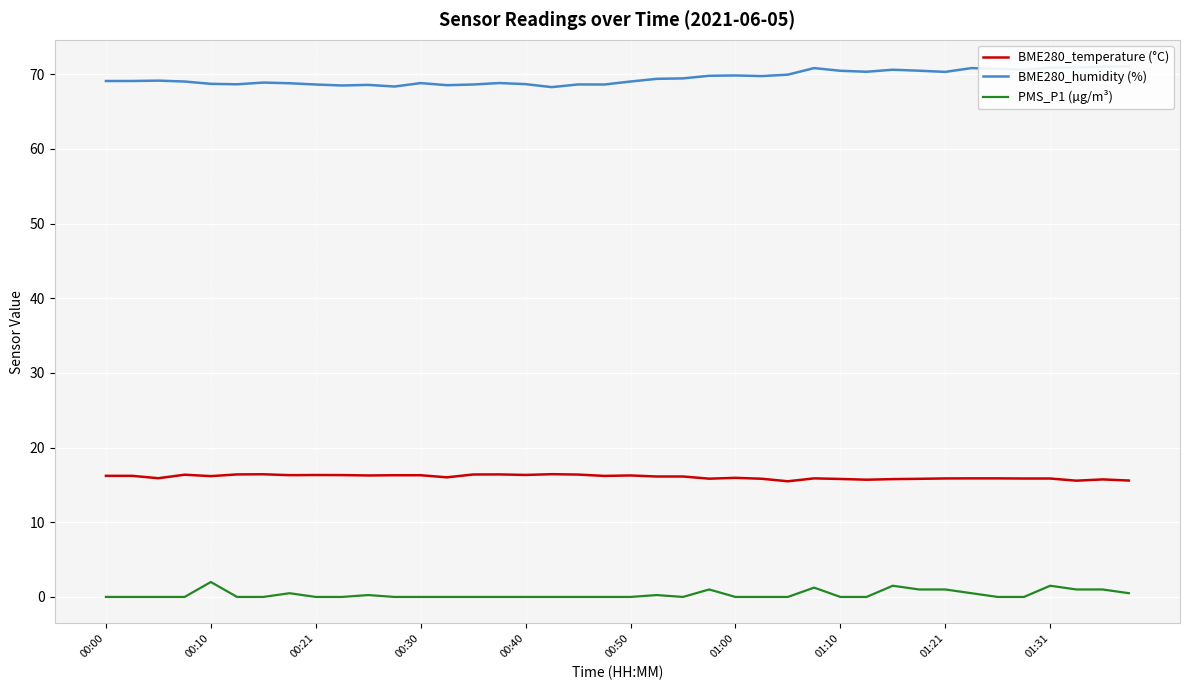

True or false: BME280_temperature (°C) and PMS_P1 (µg/m³) intersect in this chart.

False